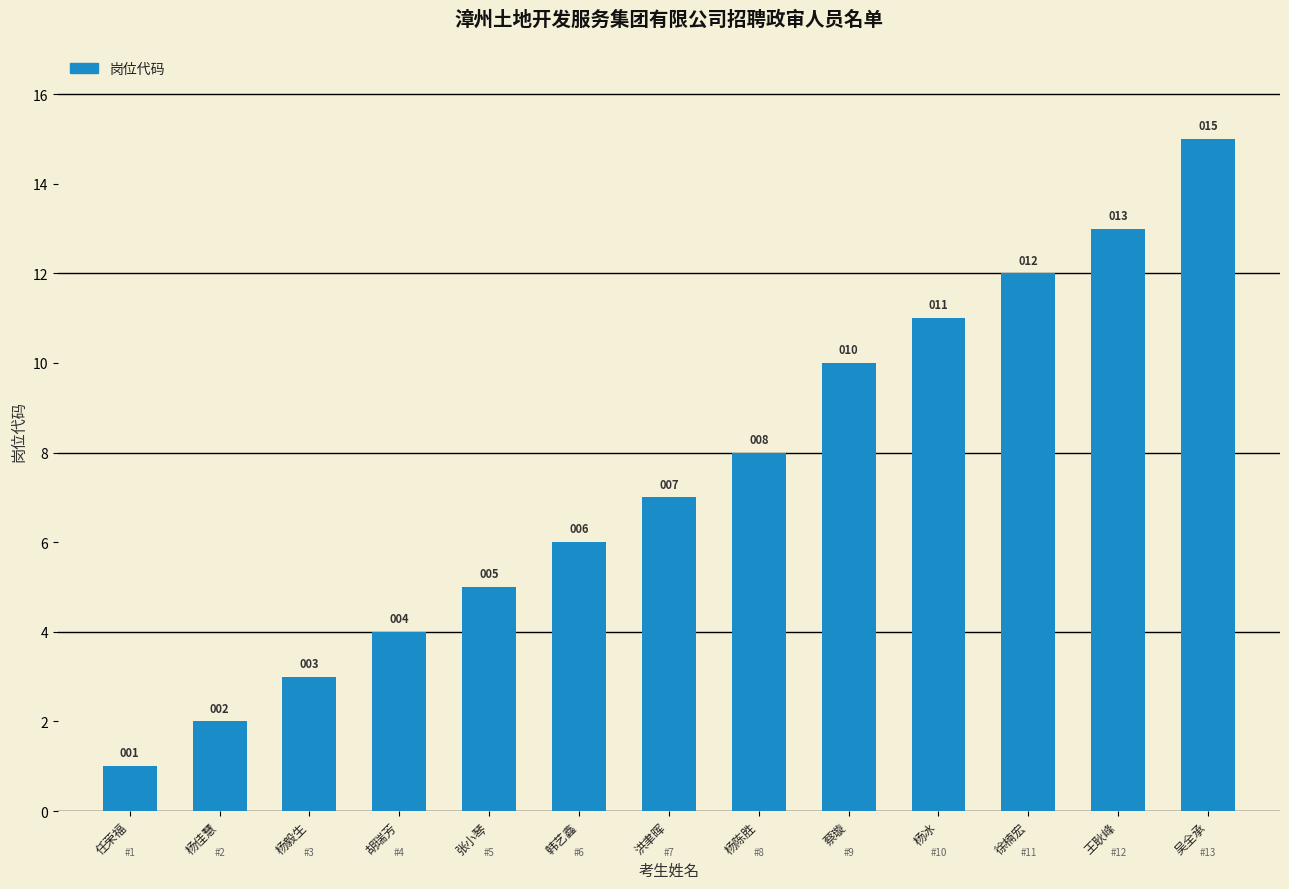

At which label is the value closest to 8?

杨陈胜